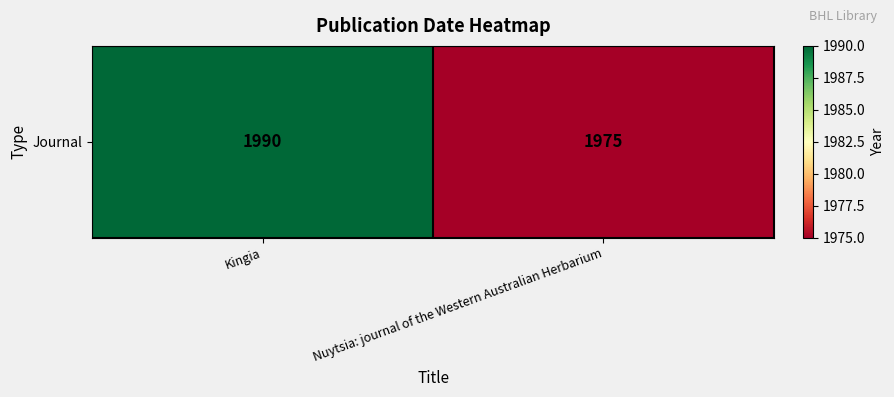

Reading right to left, list all the values displayed in this chart.

Nuytsia: journal of the Western Australian Herbarium=1975	Kingia=1990